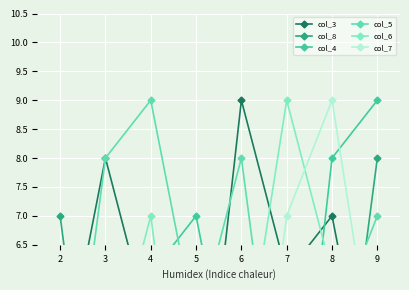

List the series in order of their overall mean, highest first.

col_5, col_3, col_4, col_7, col_8, col_6